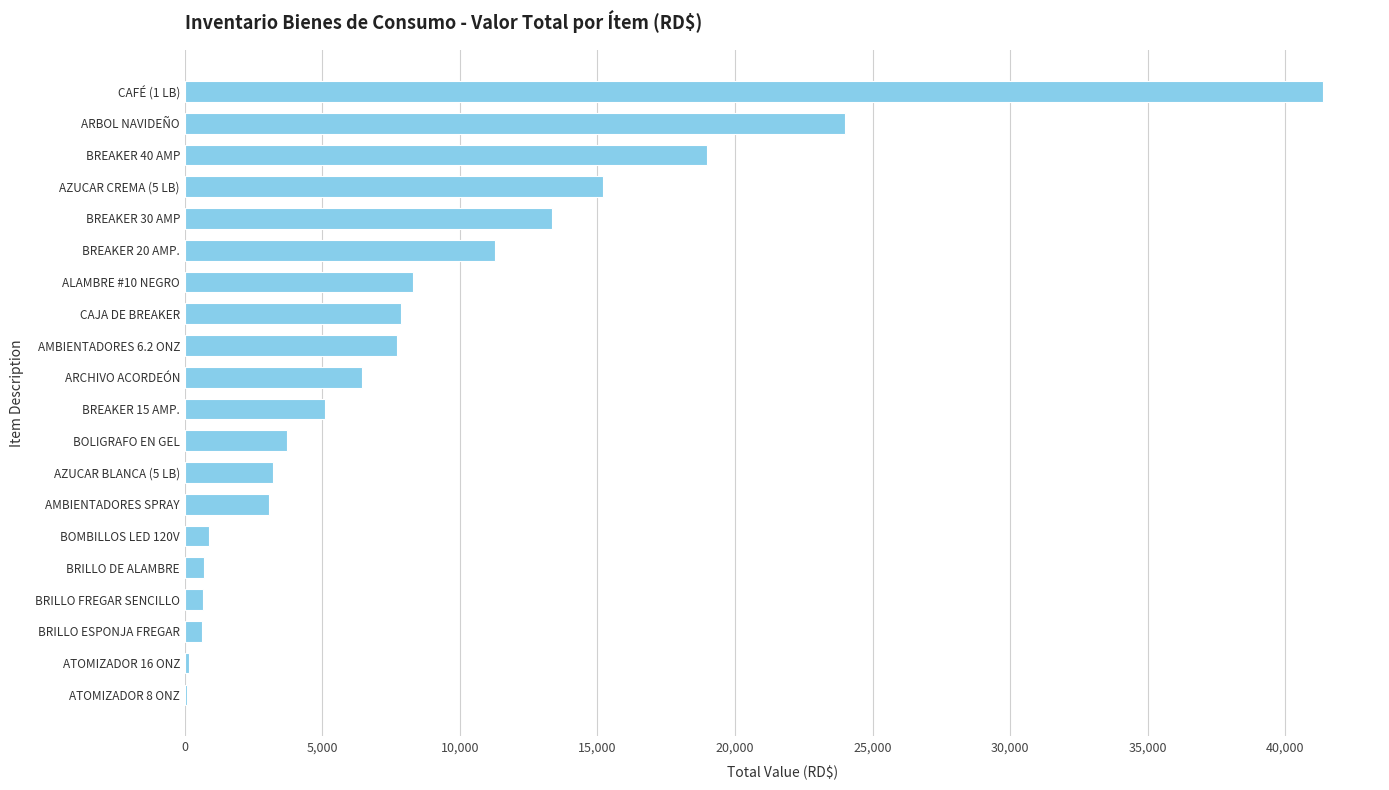

What is the sum of all values?

172589.1